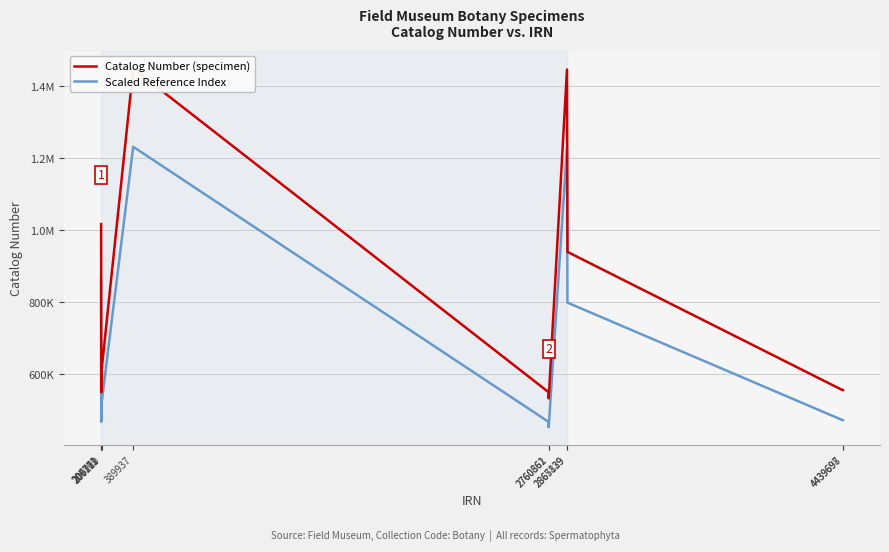

What is the value of the Catalog Number (specimen) point at the 4th from the left?

610481.0